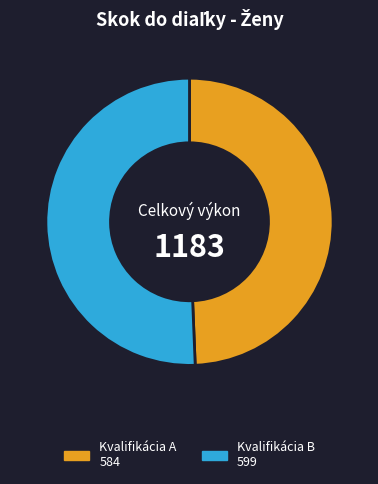

Which category has the smallest portion of the pie?

Kvalifikácia A